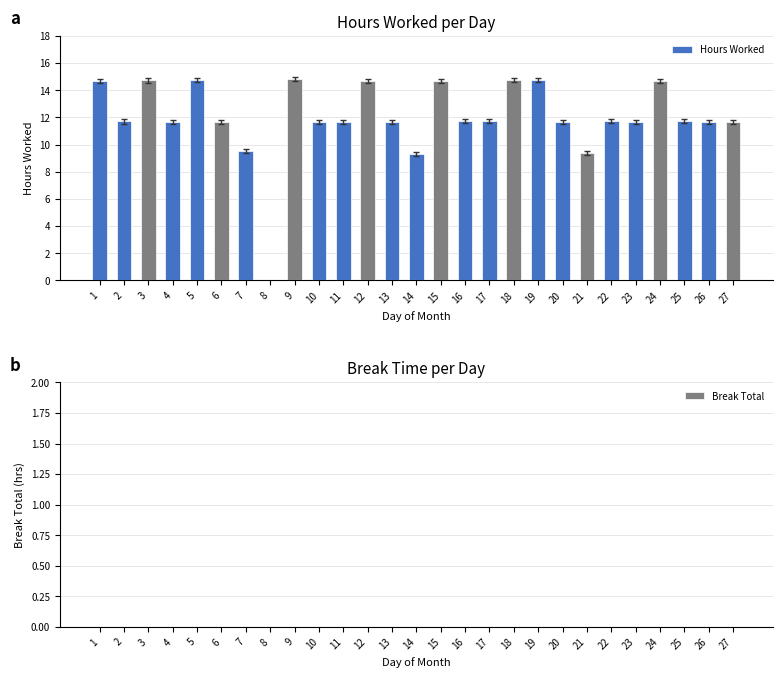

Read the value at 4.

11.7